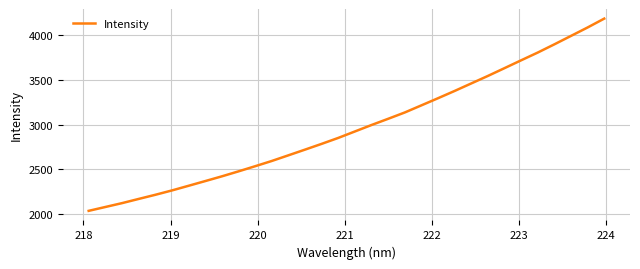

What is the greatest value displayed?

4184.1